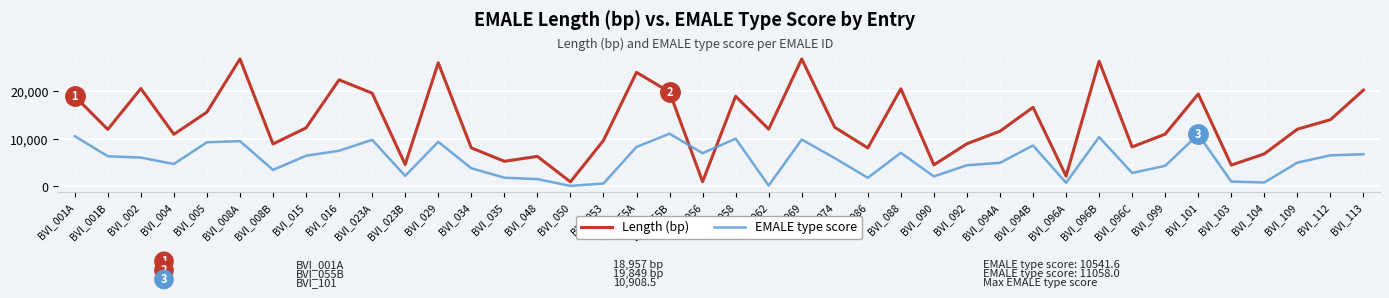

How many categories are shown in the chart?

40